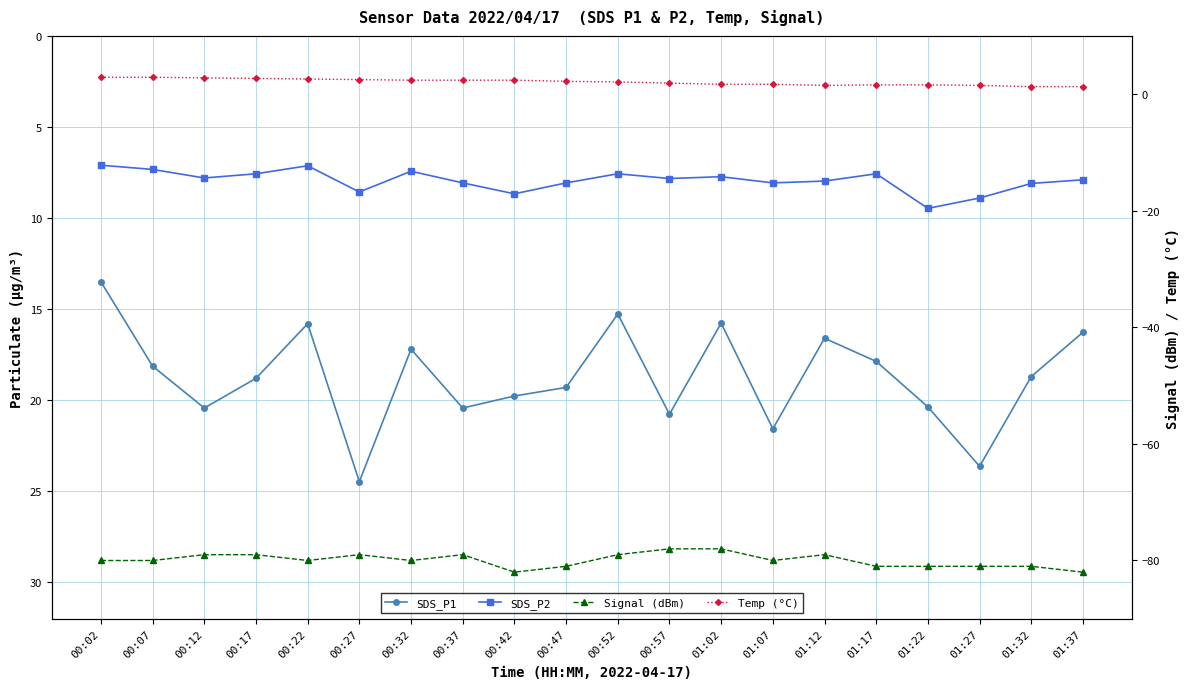

What is the approximate value of Signal (dBm) at 00:07?

-80.0